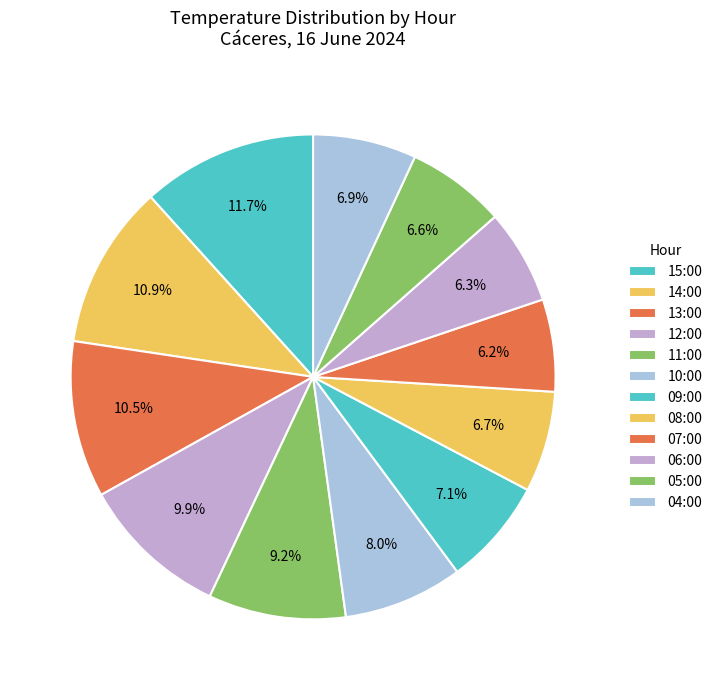

Which slice is the smallest?

07:00